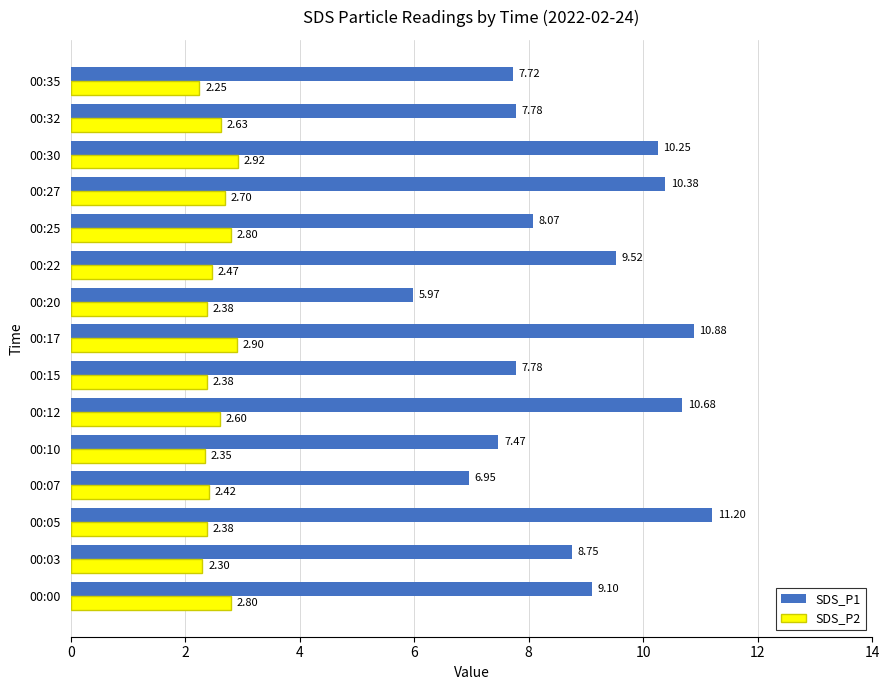

What is the difference between the second highest and minimum values in the SDS_P1 series?

4.9